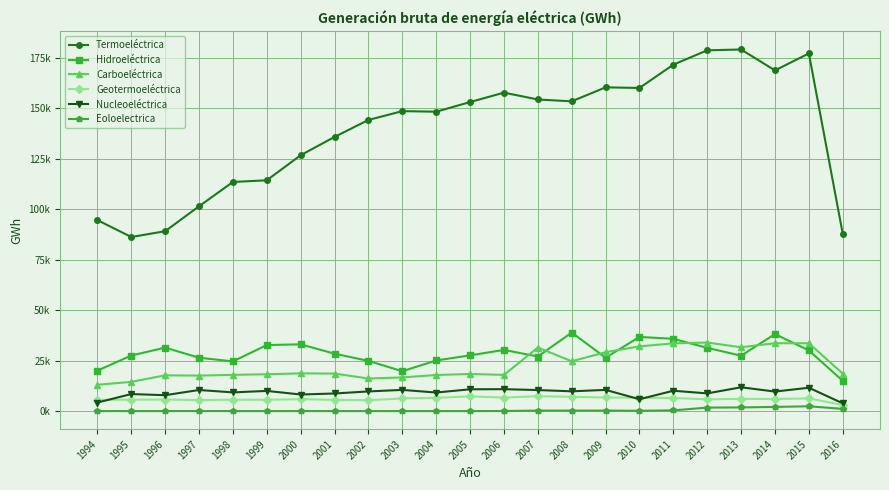

Which series changed the most between 1997 and 2005?

Termoeléctrica